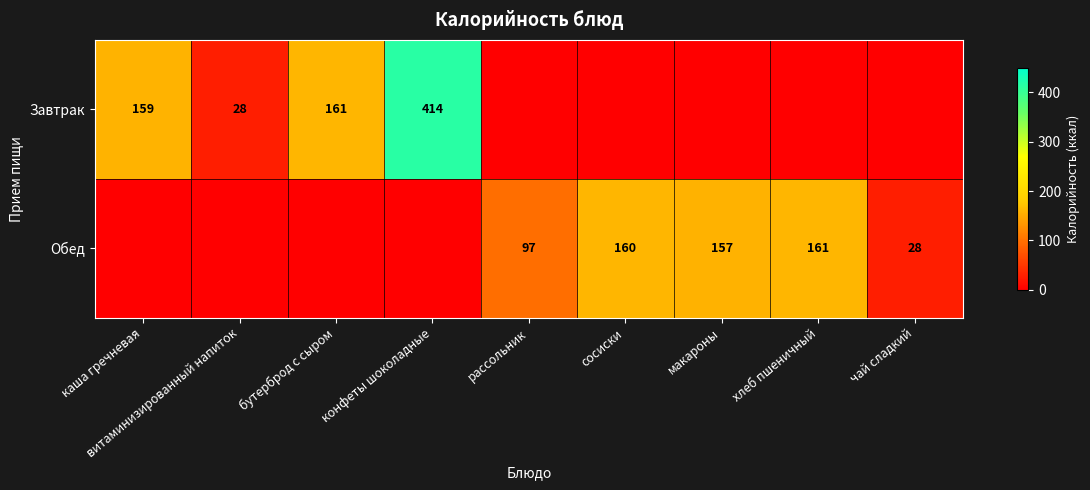

True or false: Обед has a value of 157 at макароны.

True